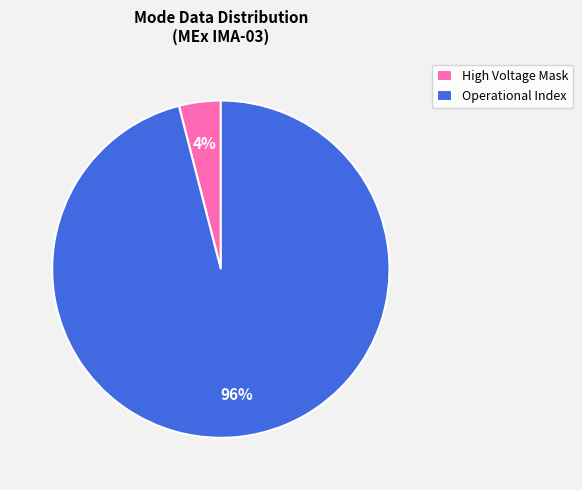

Which slice is the largest?

Operational Index